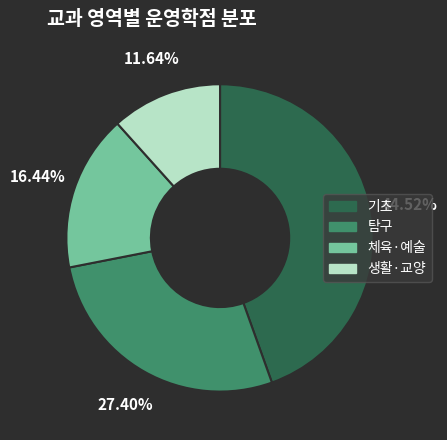

Count the number of slices in the pie.

4